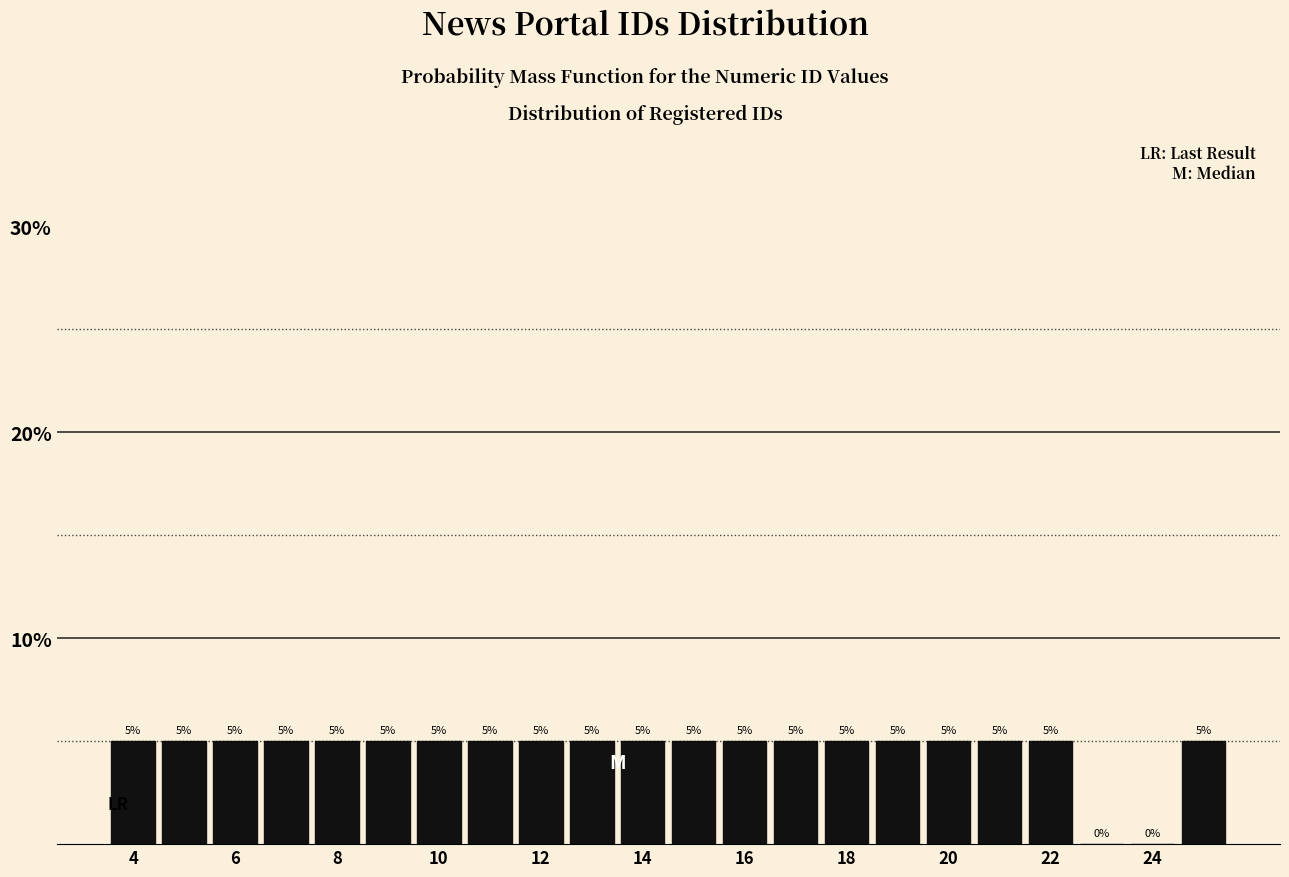

What is the height of the bar covering 9.5 to 10.5 on the x-axis? The bar edges are not printed on the chart, so give them approximately, as read against the axis.

5